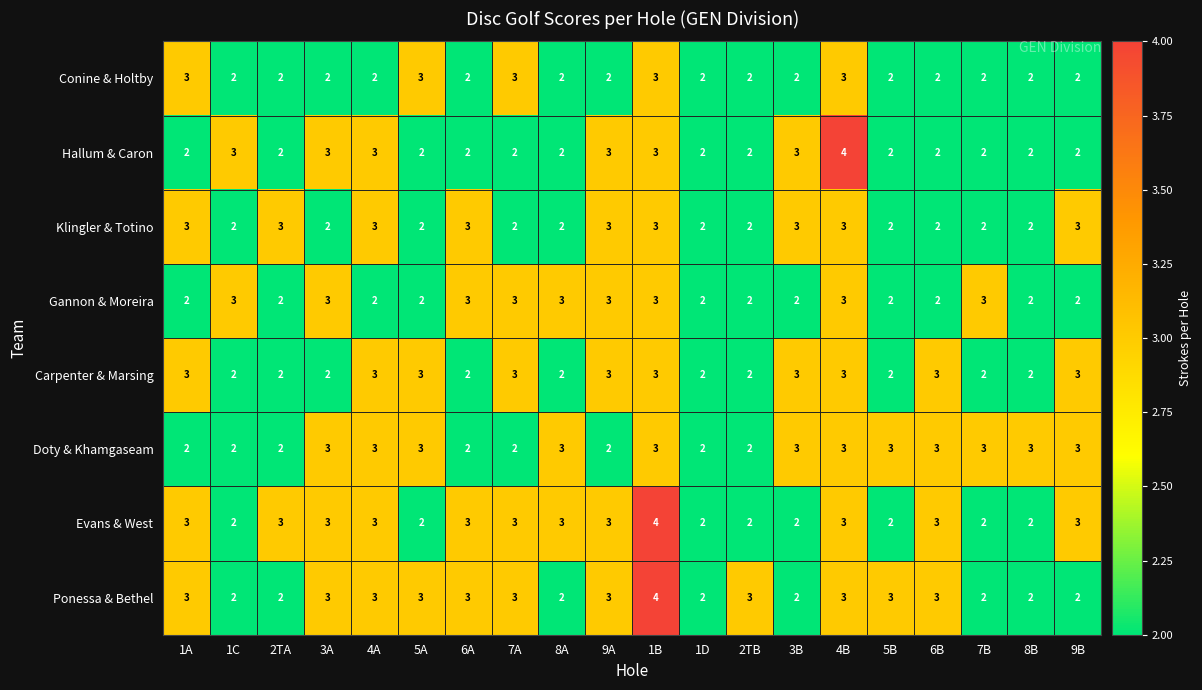

Read the Hallum & Caron value at 3A.

3